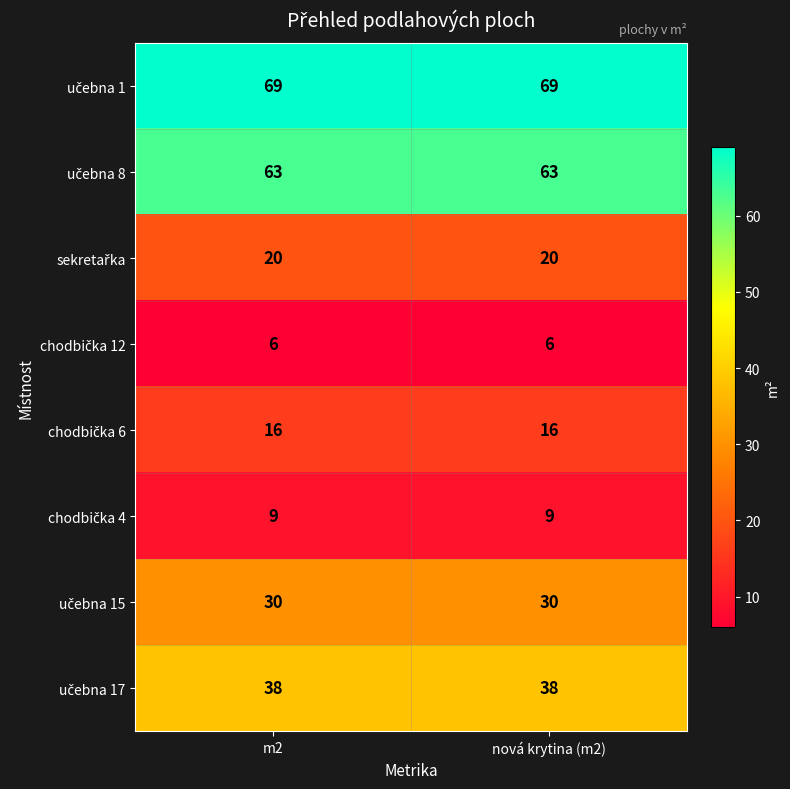

At how many categories does at least one series exceed 66?

2